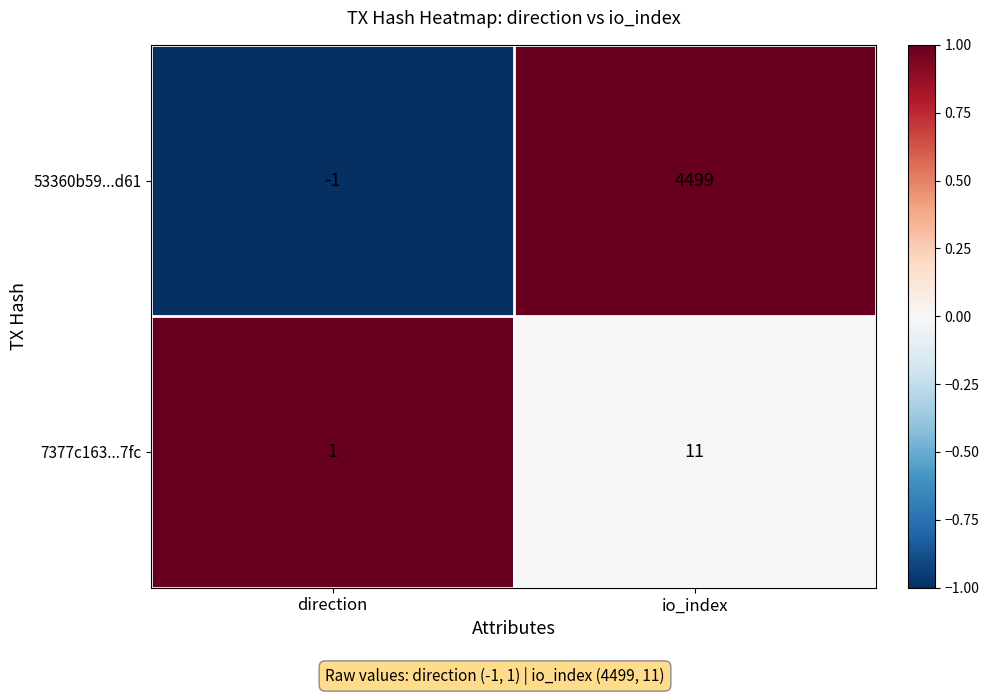

What is the minimum value shown in the chart?

-1